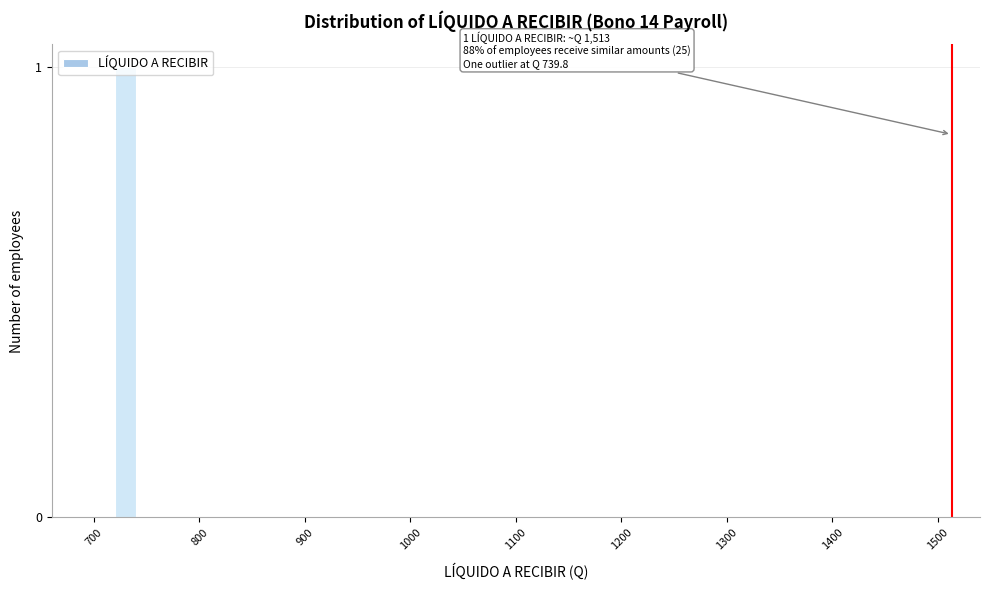

Around what value on the x-axis is the tallest bar? Give the approximate position of its centre, as read against the axis.

730